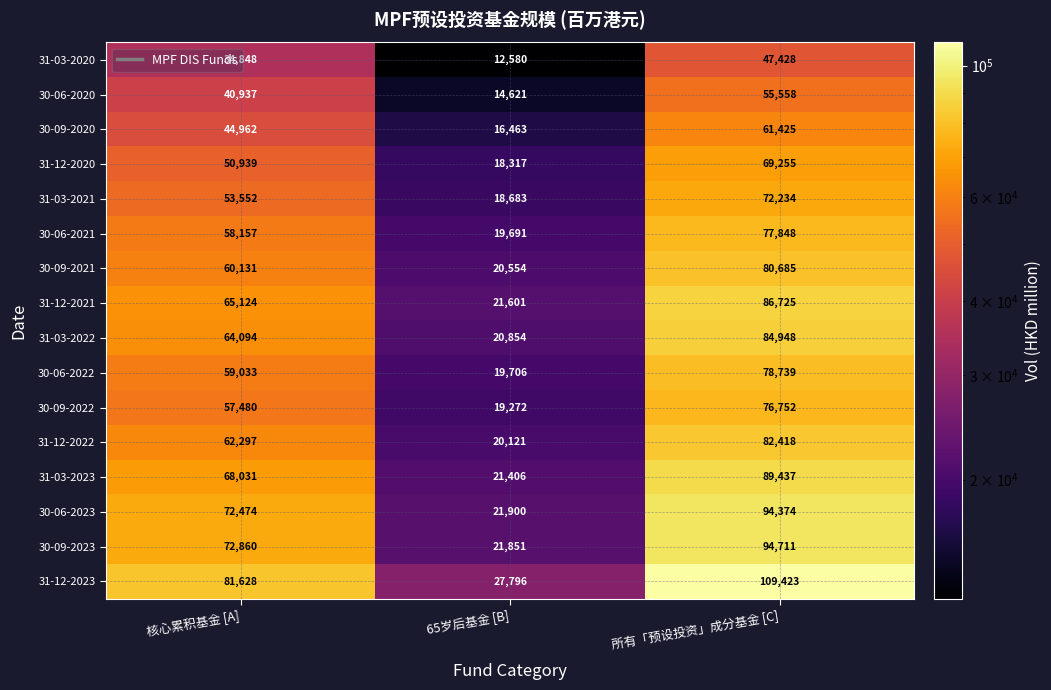

At which category does the chart reach its peak across all series?

所有「预设投资」成分基金 [C]